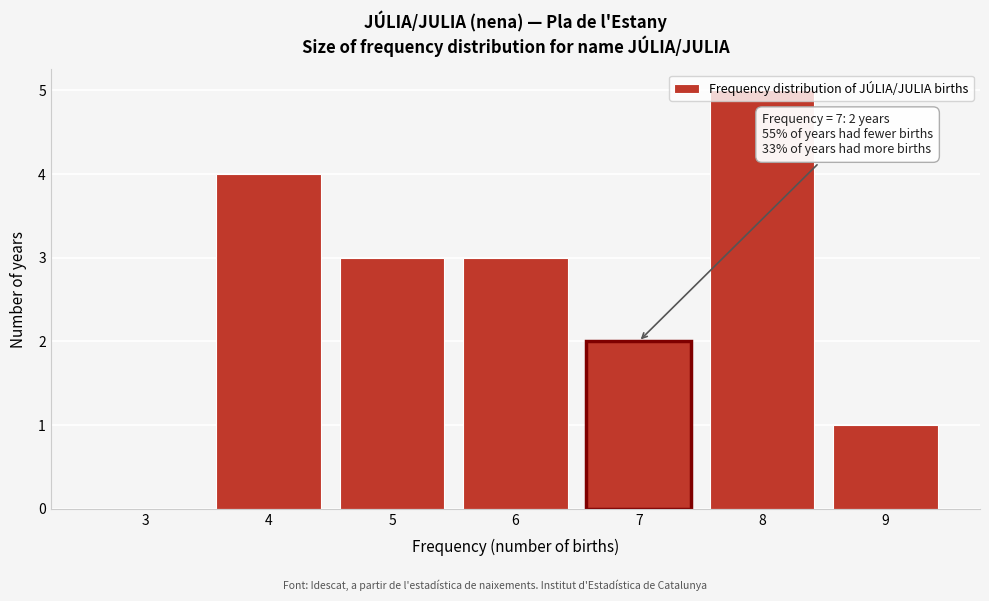

Which range on the x-axis has the tallest bar?

7.5 to 8.5